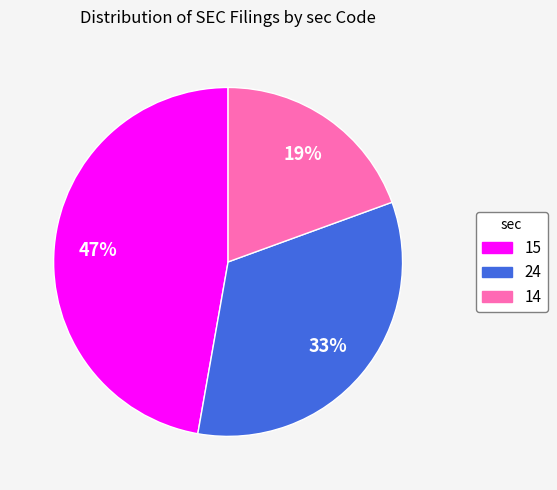

Does any single category account for the majority?

No